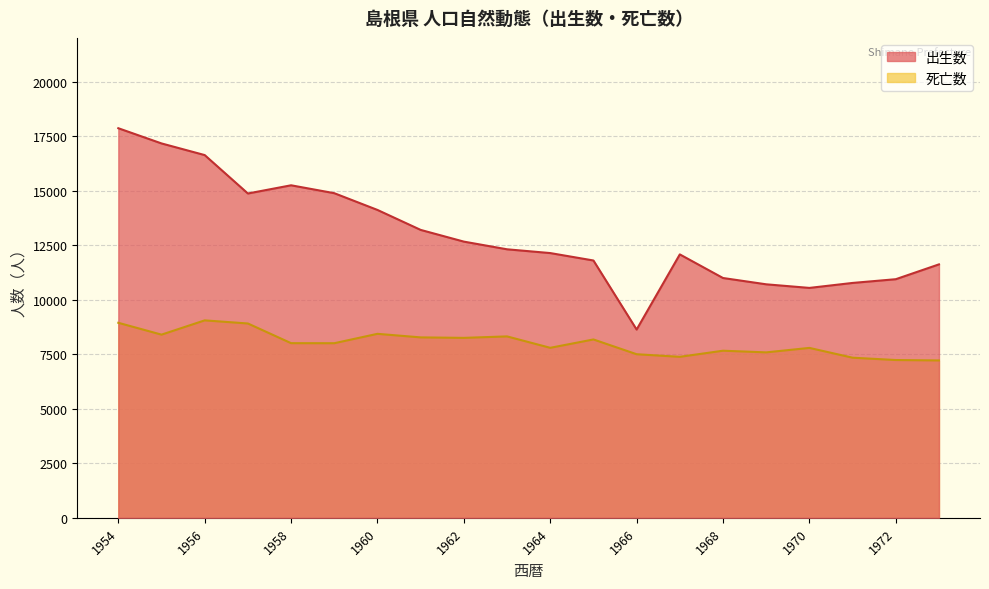

True or false: 出生数 and 死亡数 cross at least once.

False